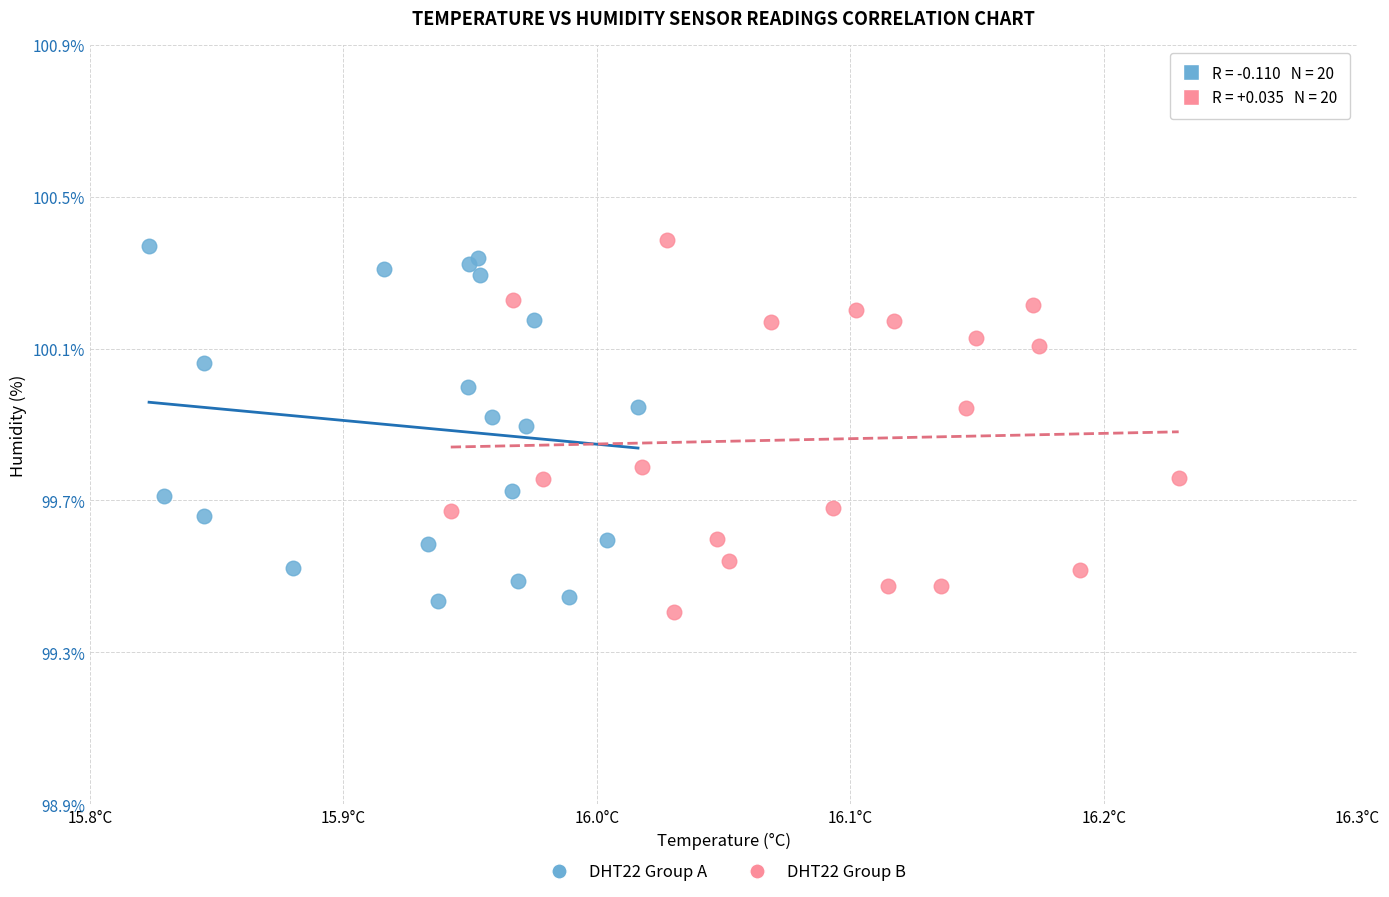

What are all the series names shown in the legend?

DHT22 Group A, DHT22 Group B